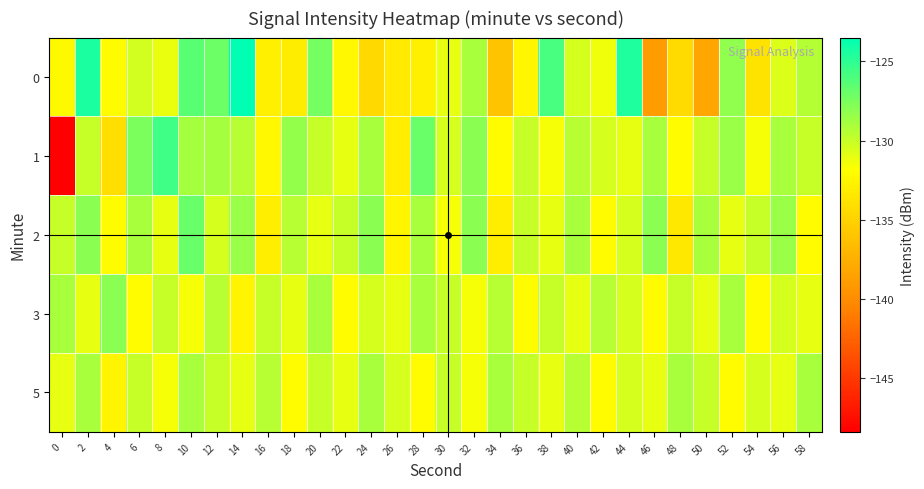

What is the total value across all series at 56?

-649.6